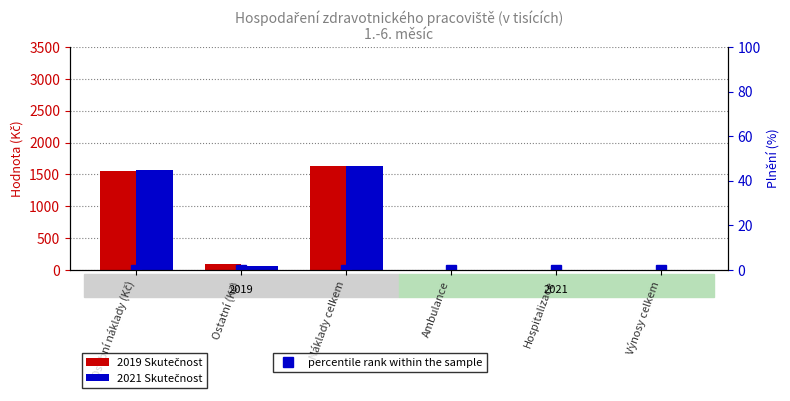

Are the bars grouped side by side (vs. stacked)?

Yes